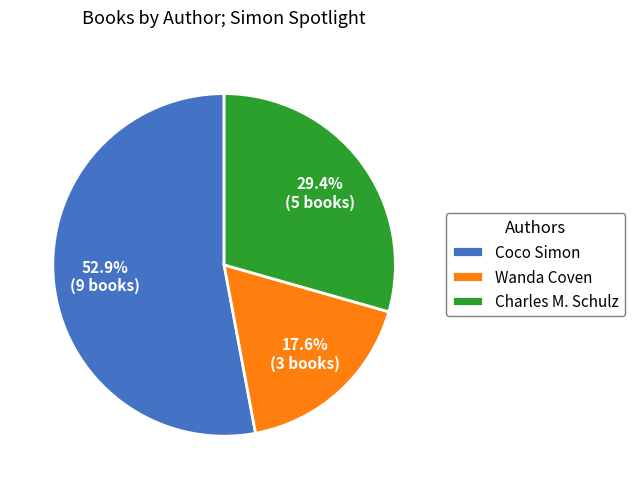

What portion of the pie excludes Wanda Coven?

82.4%